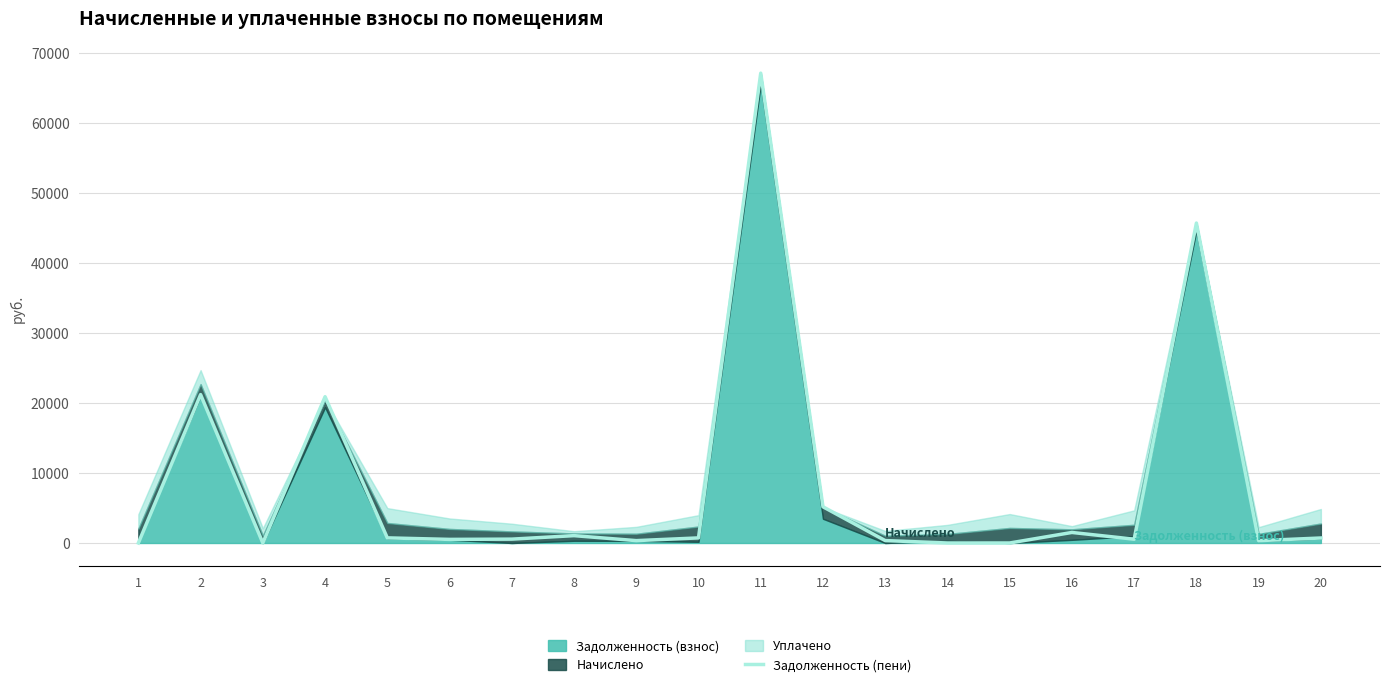

Where does the data first go above 713?

2